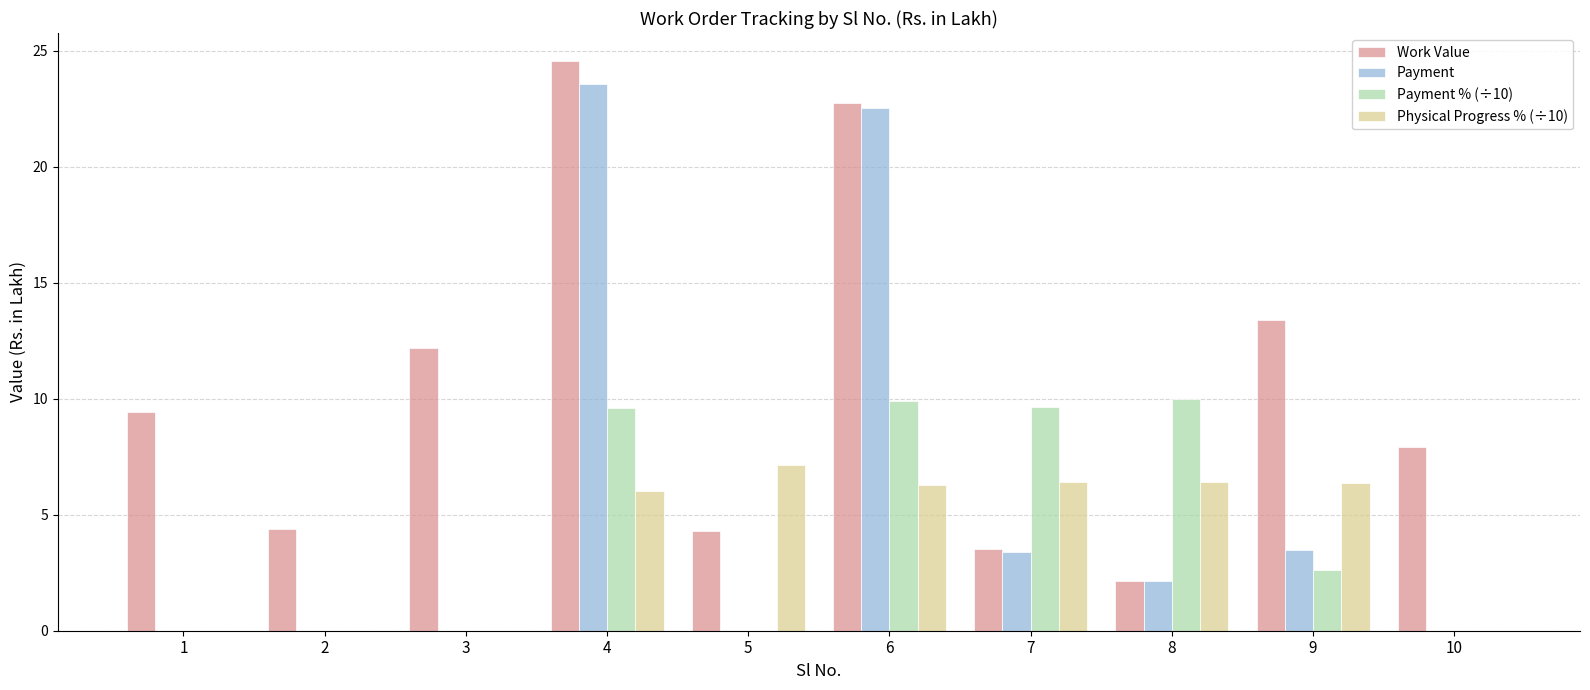

Which label corresponds to the largest value in the chart?

4